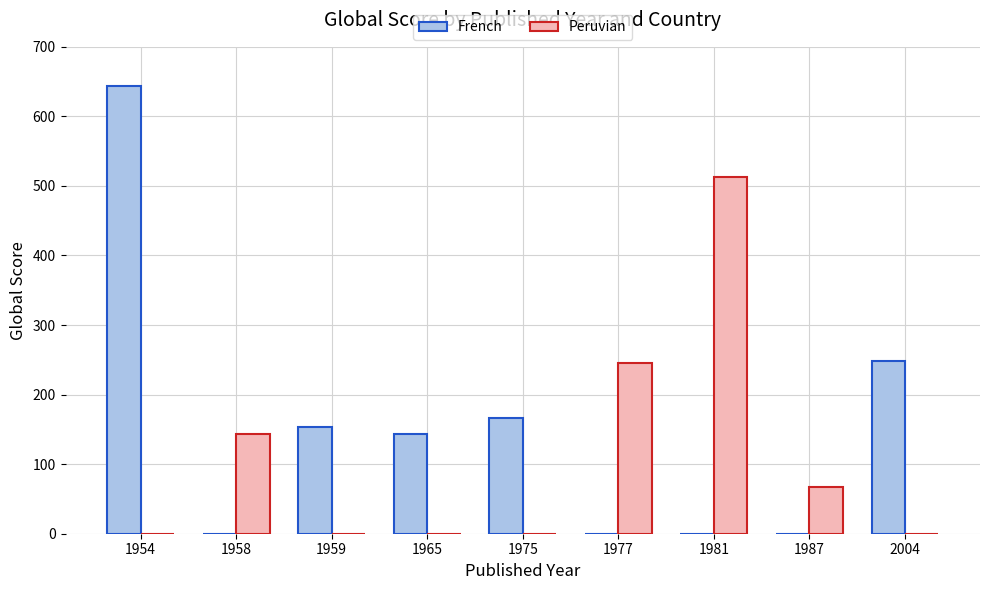

The value of French at 1981 is 0. True or false?

True